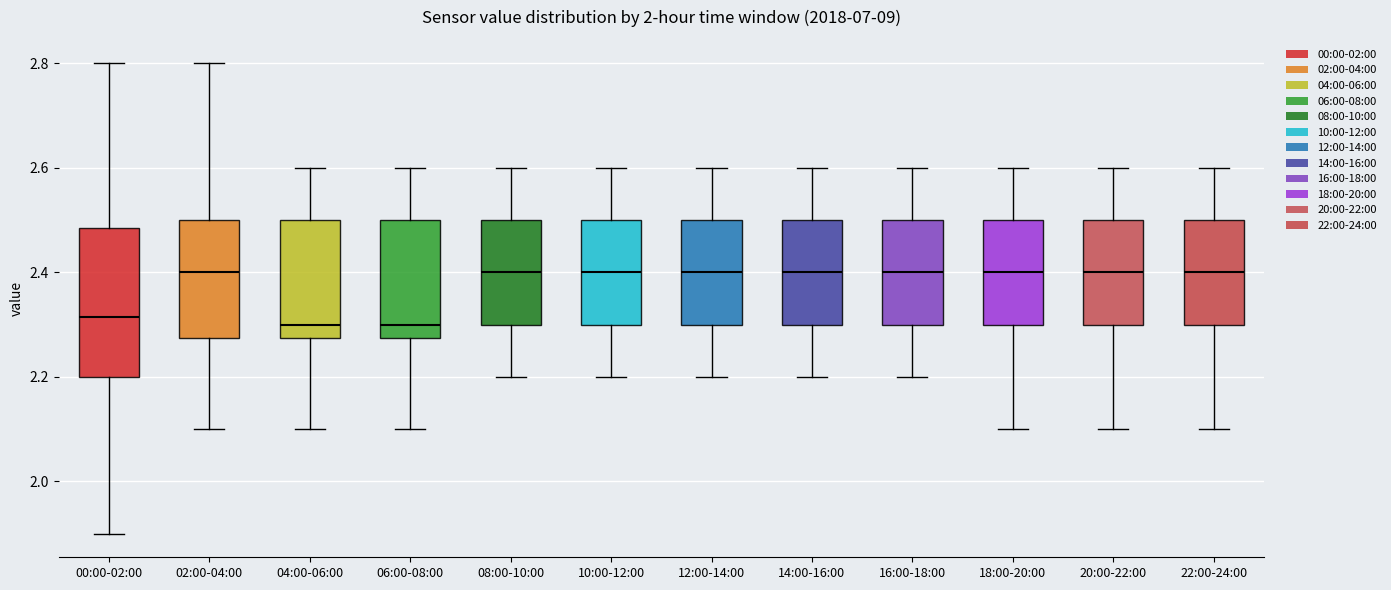

Where does the upper whisker of the box for 16:00-18:00 end on the y-axis? The values are not printed on the chart, so give them approximately, as read against the axis.

2.60